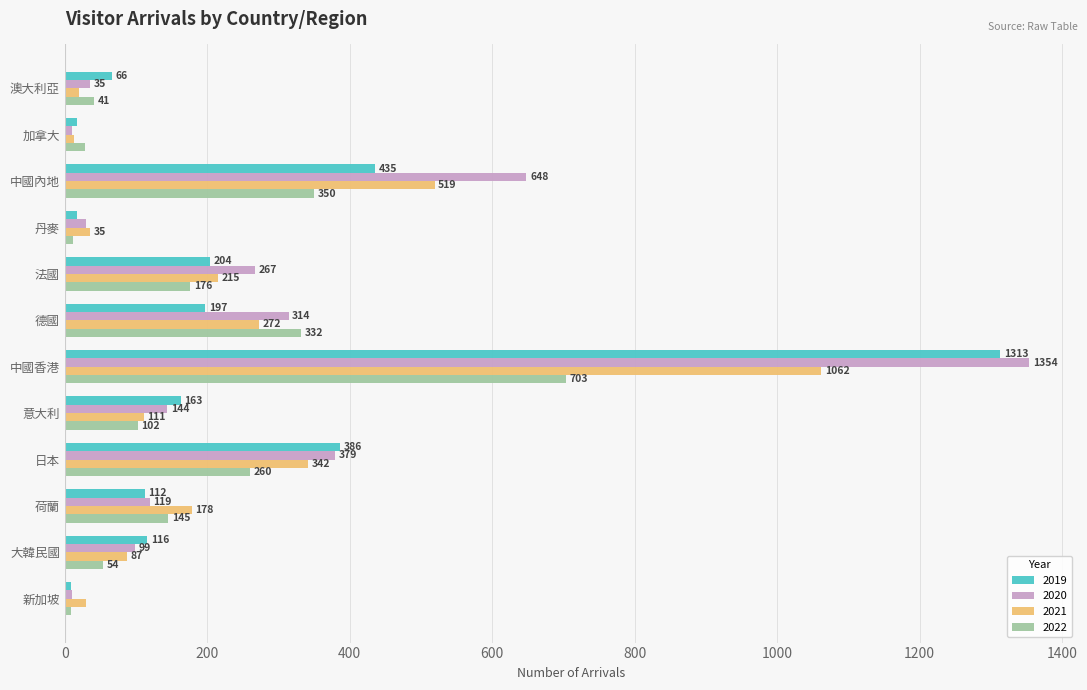

Rank the series at 日本 from lowest to highest value.

2022, 2021, 2020, 2019